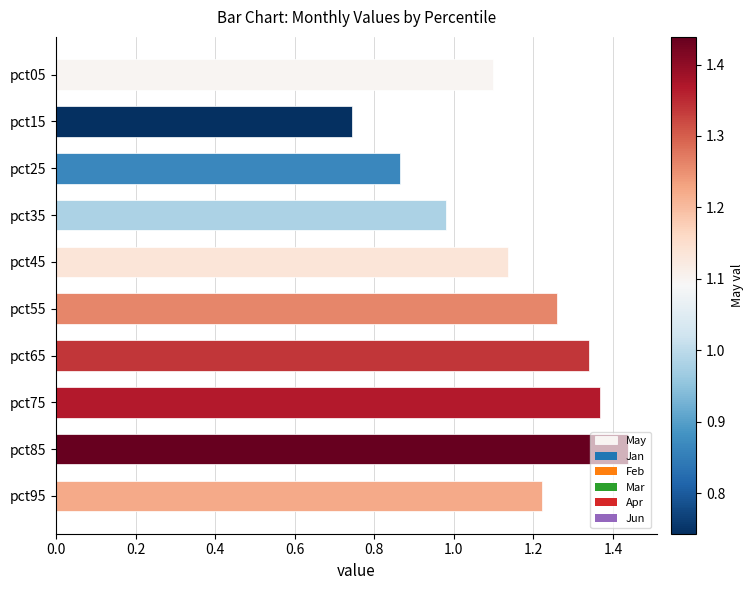

At which label is the value closest to 1?

pct35